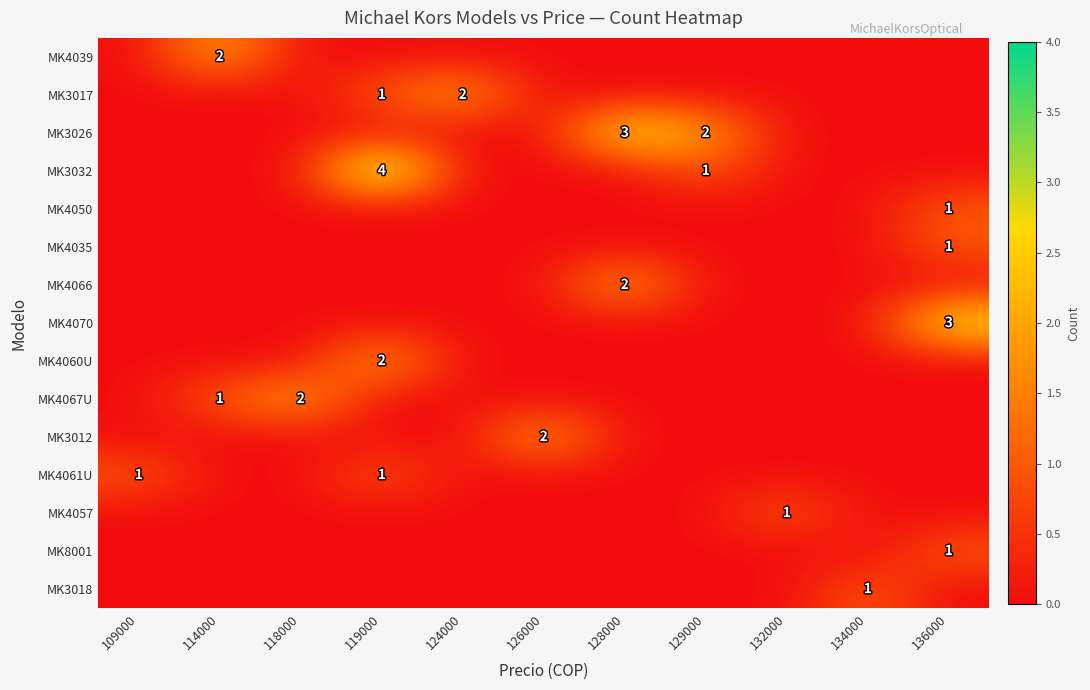

Is it true that MK4070 equals 2 at 132000?

False